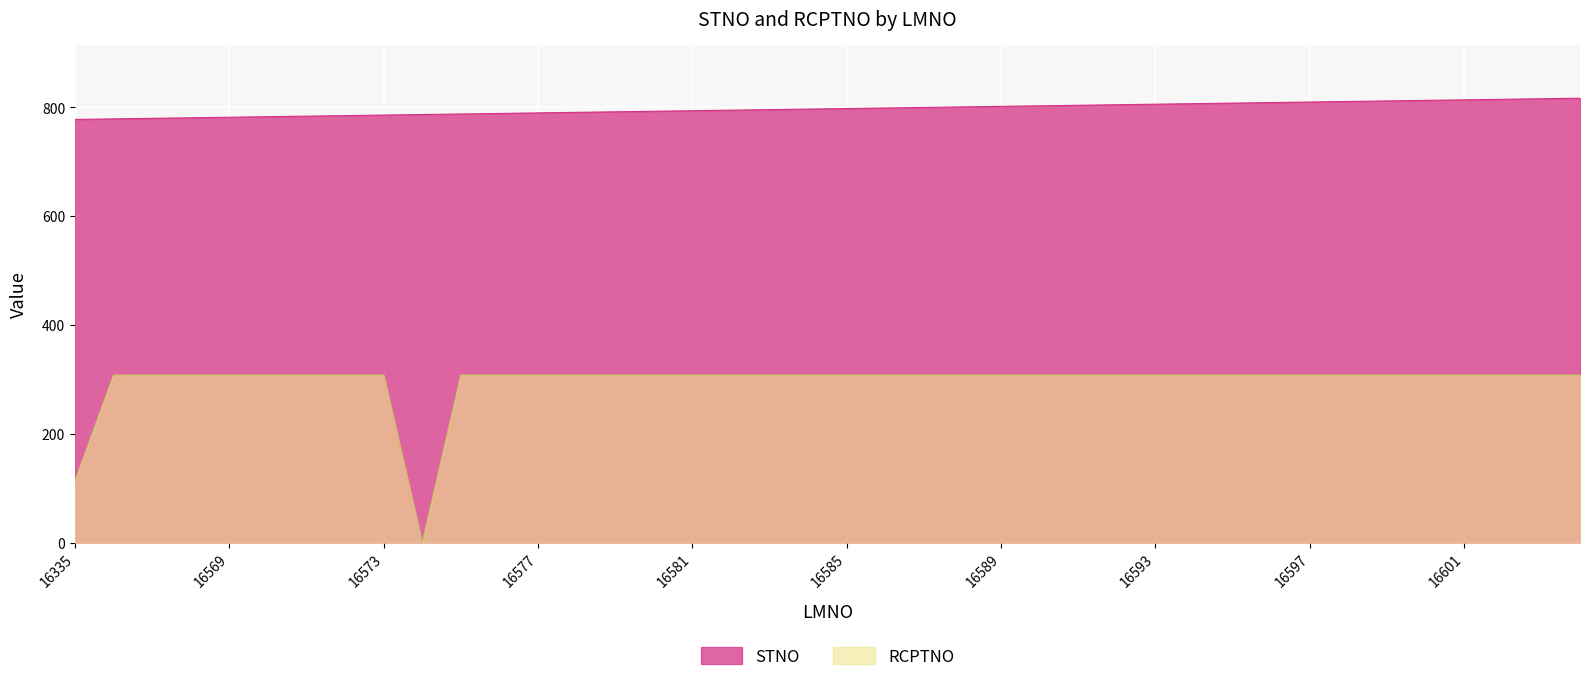

What is the spread (max minus min) of values at 16569?

474